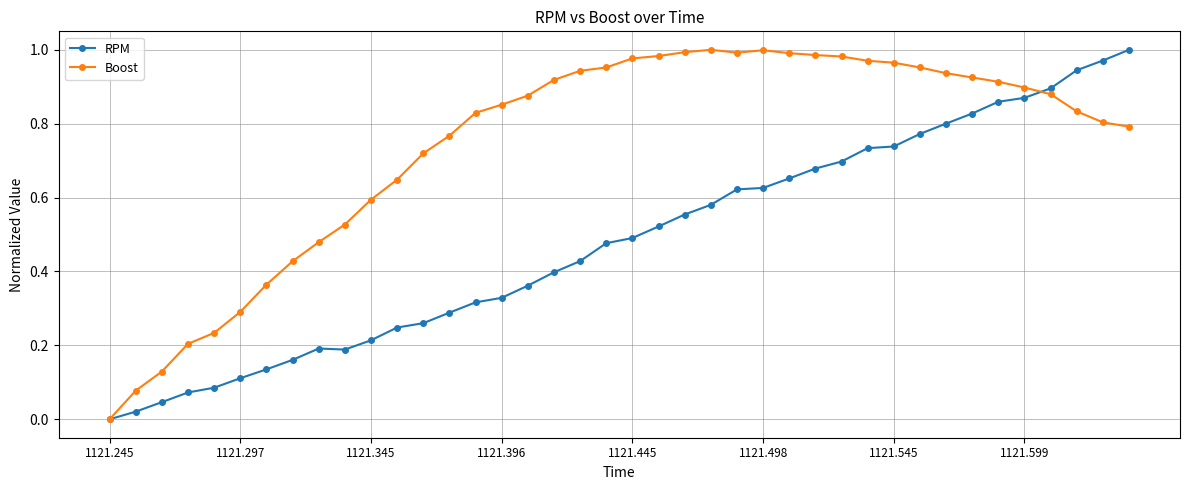

List the series in order of their overall mean, lowest first.

RPM, Boost